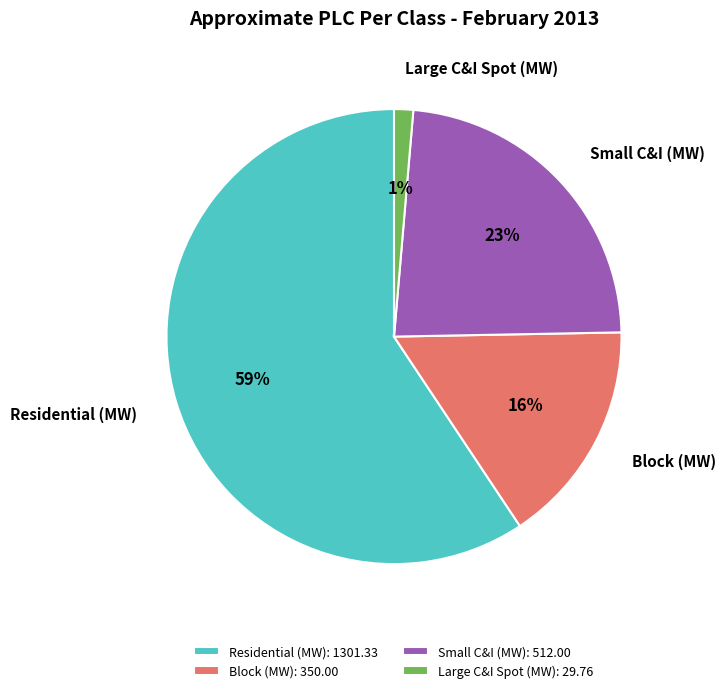

Which has a higher value, Small C&I (MW): 512.00 or Block (MW): 350.00?

Small C&I (MW): 512.00